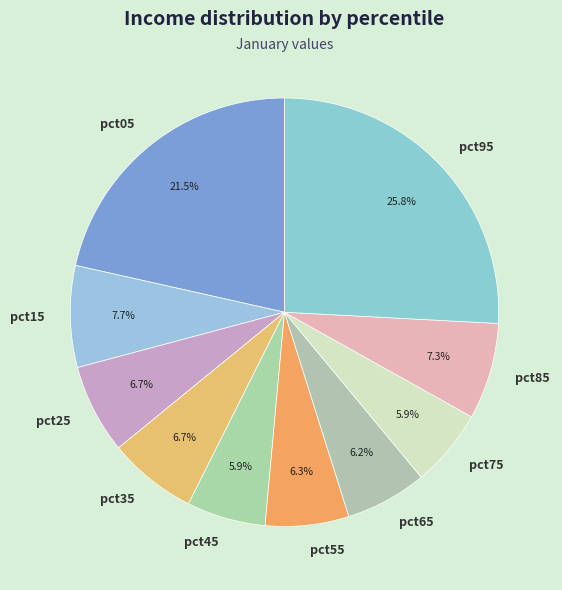

What is the total percentage of pct15 and pct55?

14.0%